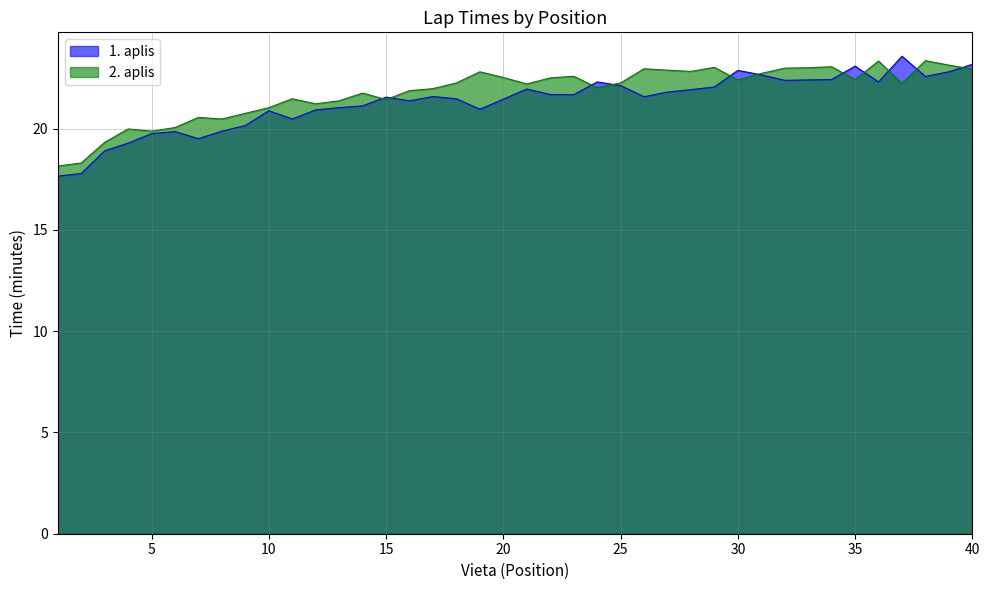

What is the total value across all series at 33?

45.4